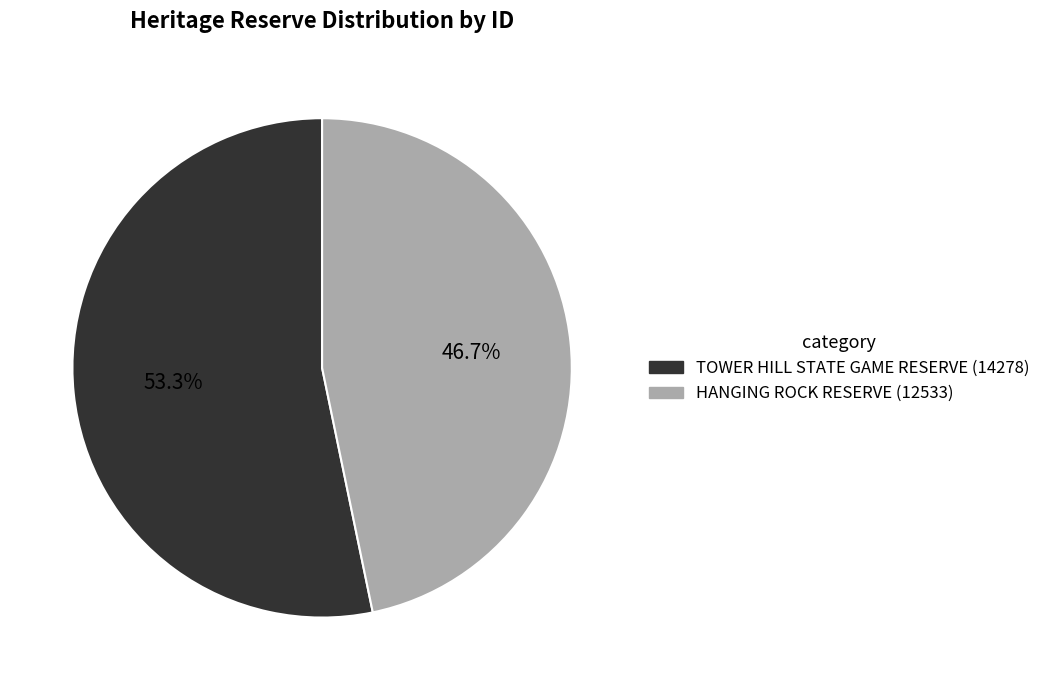

Is the sum of TOWER HILL STATE GAME RESERVE and HANGING ROCK RESERVE greater than half?

Yes